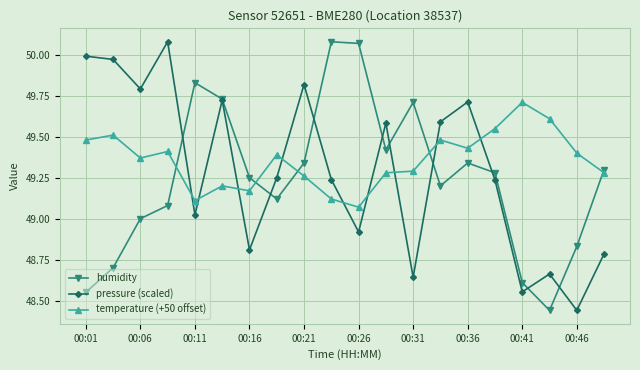

How many categories are shown in the chart?

20